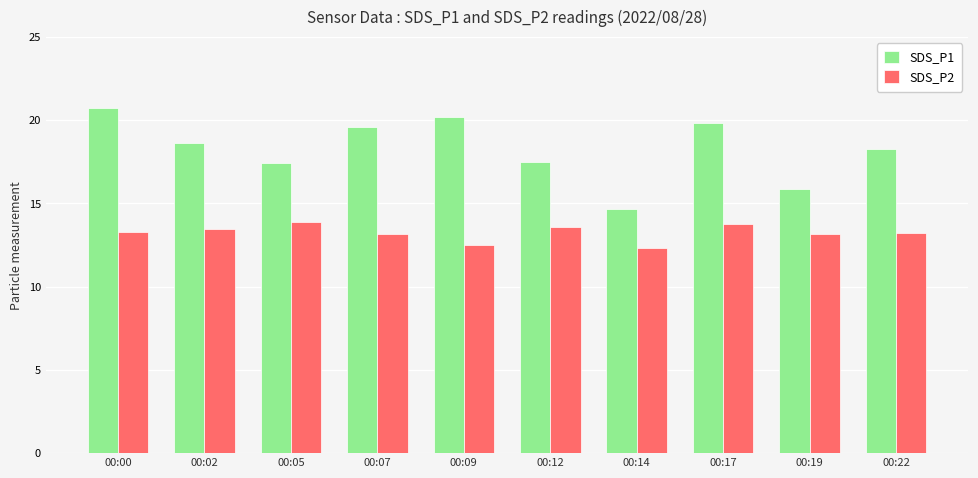

How many data points in SDS_P2 are less than 13?

2